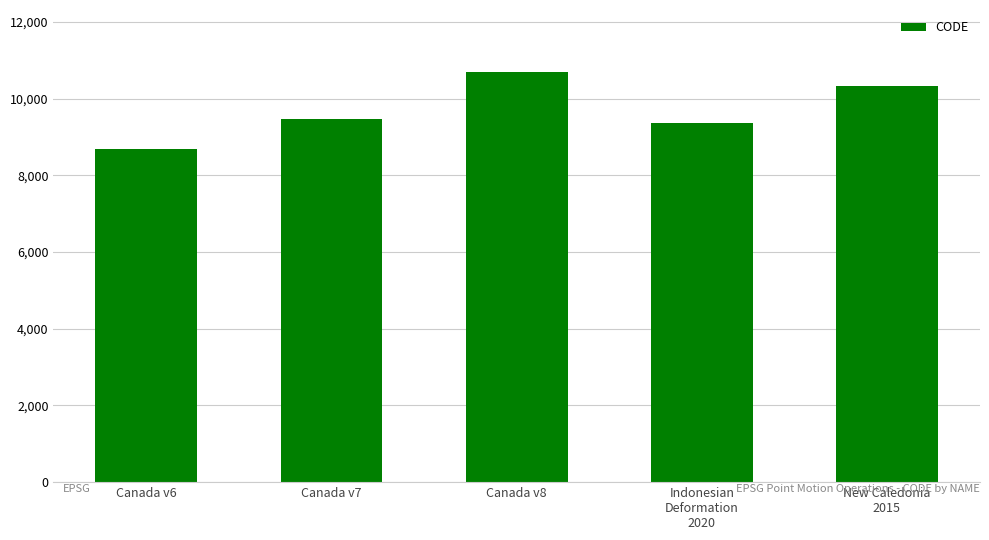

Which has a higher value, New Caledonia
2015 or Canada v7?

New Caledonia
2015